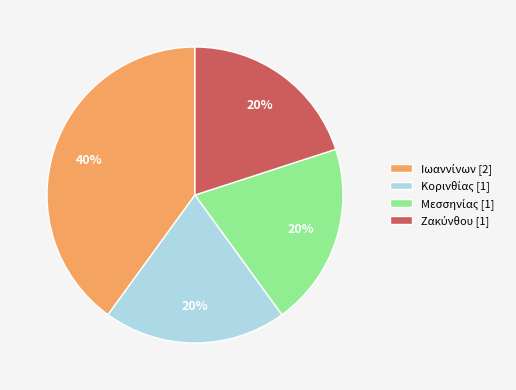

Is there any slice that represents more than half of the pie?

No